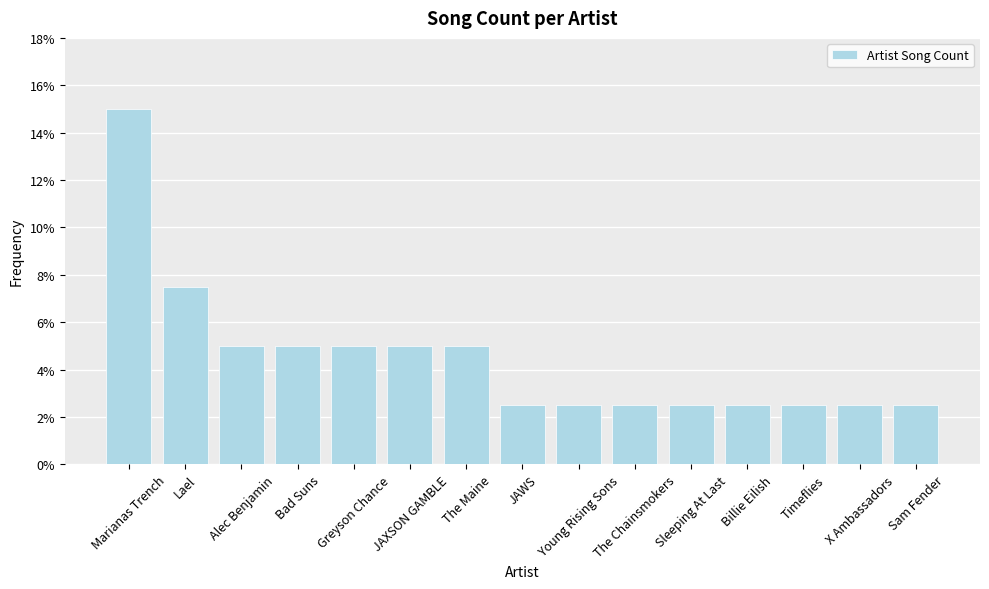

Does the chart contain any negative values?

No